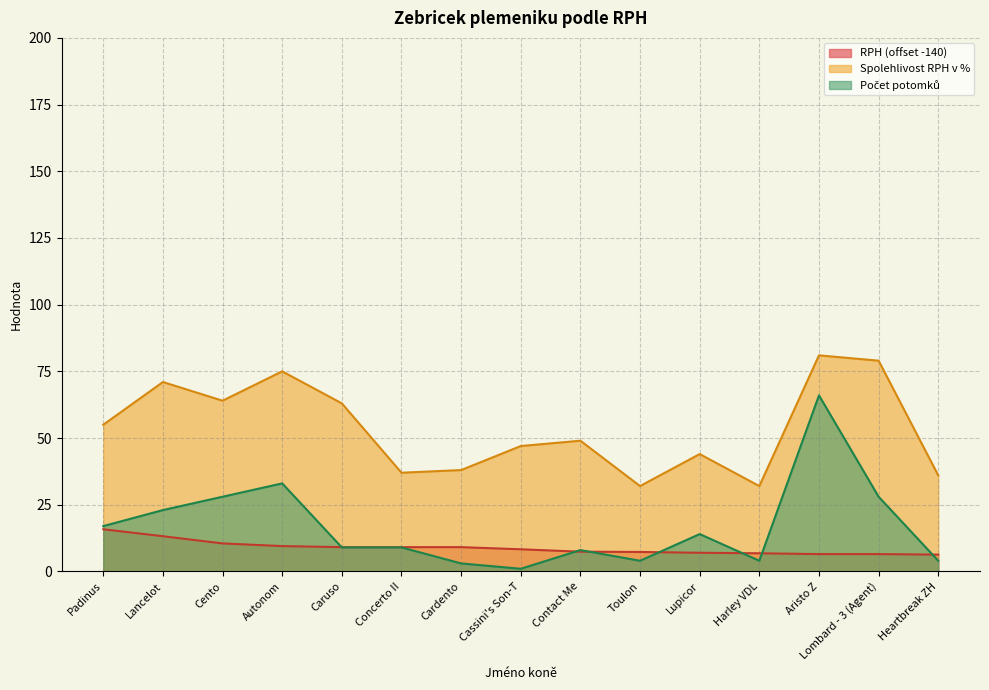

What is the minimum value for Pocet potomku?

1.0